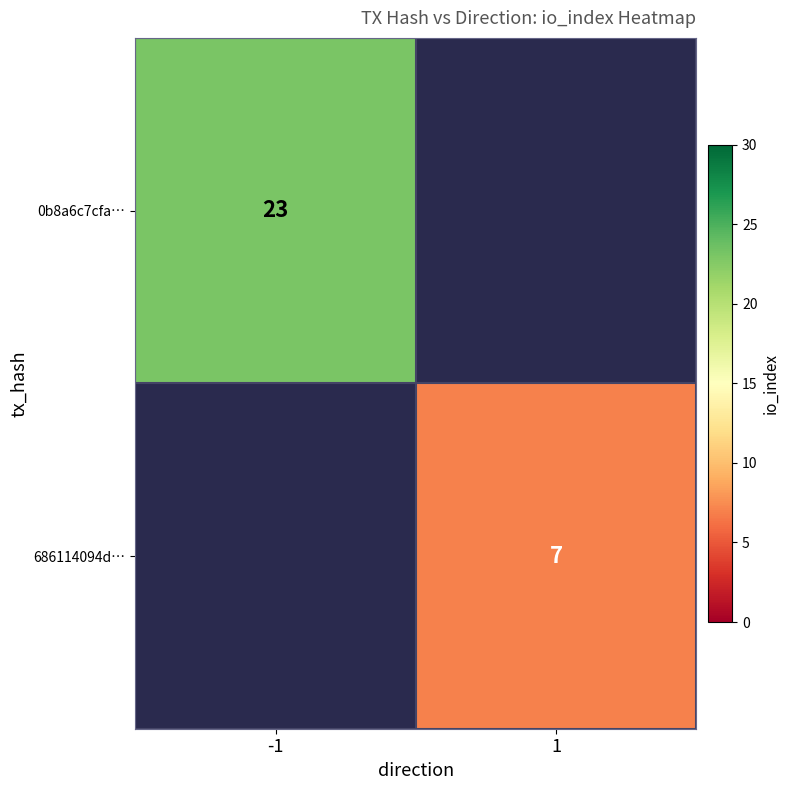

At which category does the chart reach its minimum across all series?

1